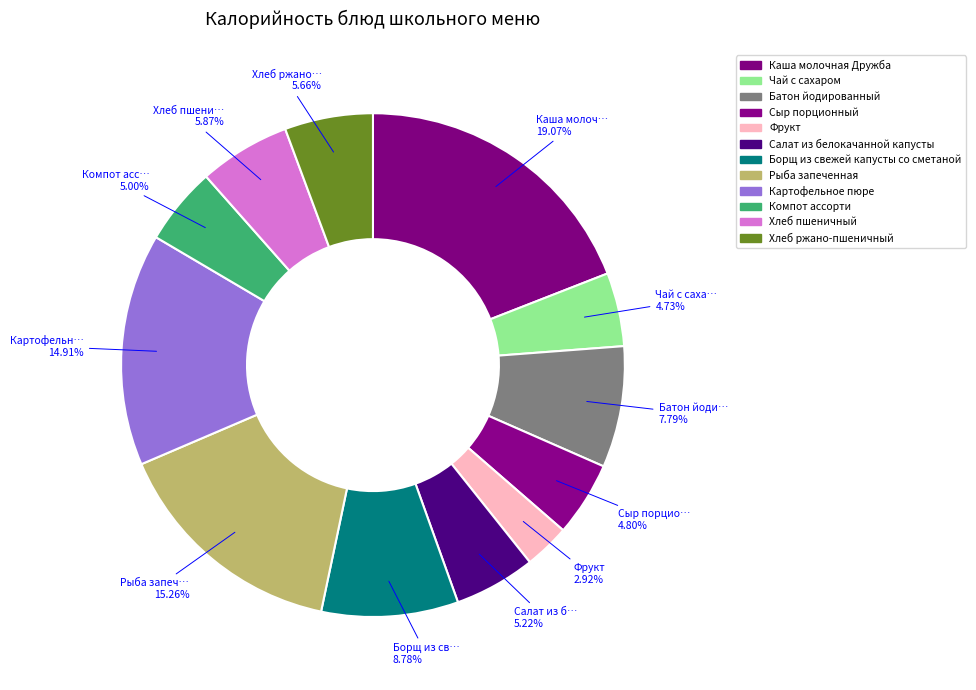

How many segments does this pie chart have?

12